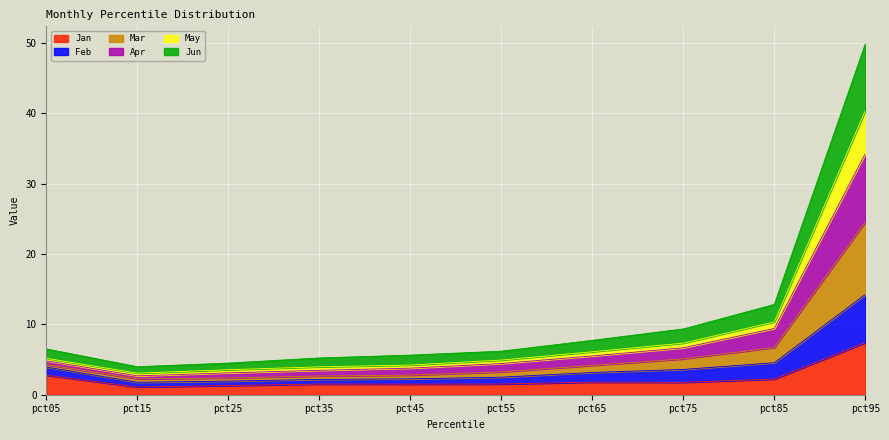

Between pct25 and pct35, which series saw the biggest shift?

Mar